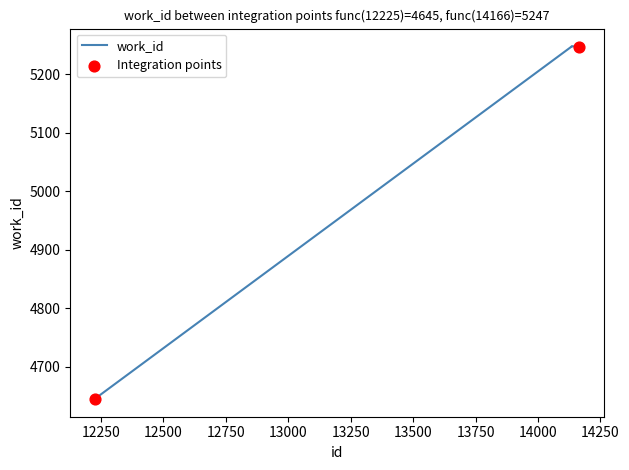

What is the difference between the maximum and minimum values?

603